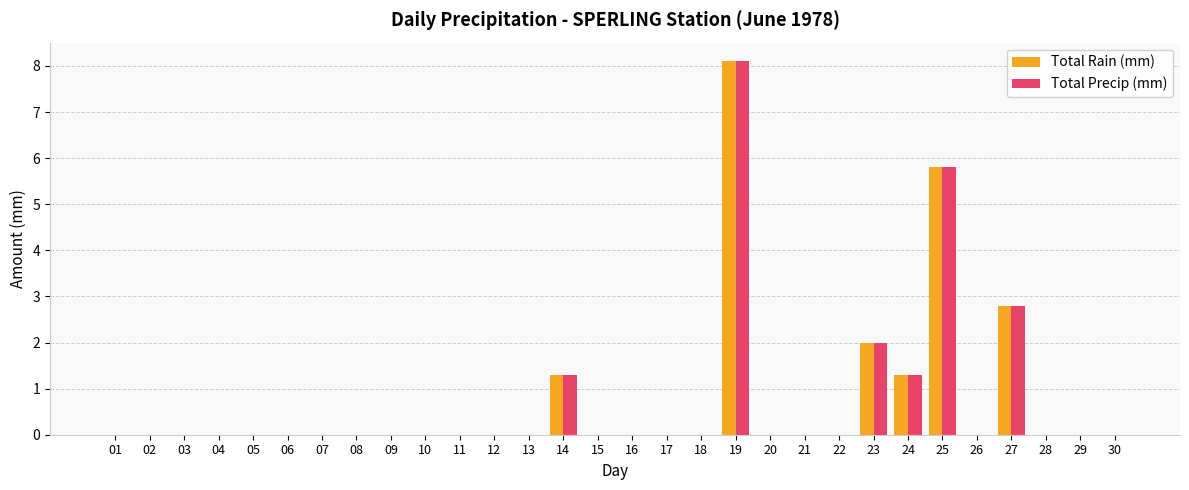

Are the bars horizontal?

No